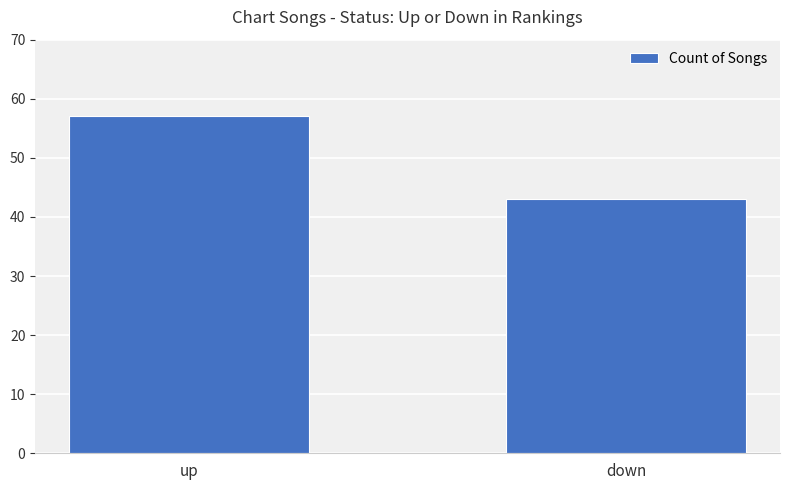

What is the sum of all values?

100